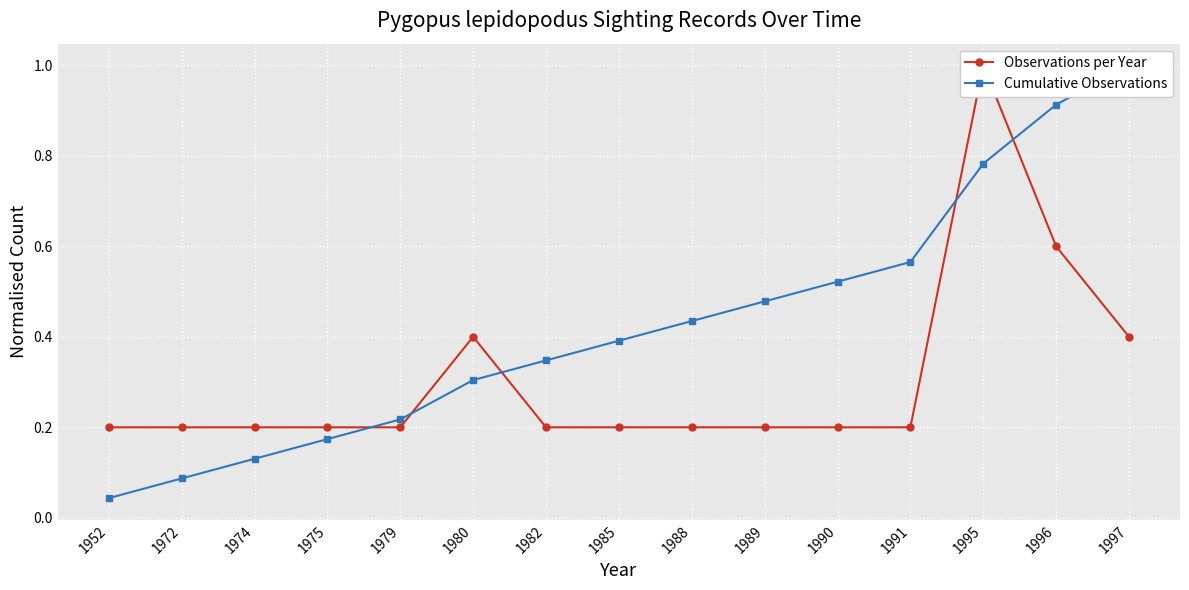

Where do Observations per Year and Cumulative Observations first cross each other?

1975 and 1979